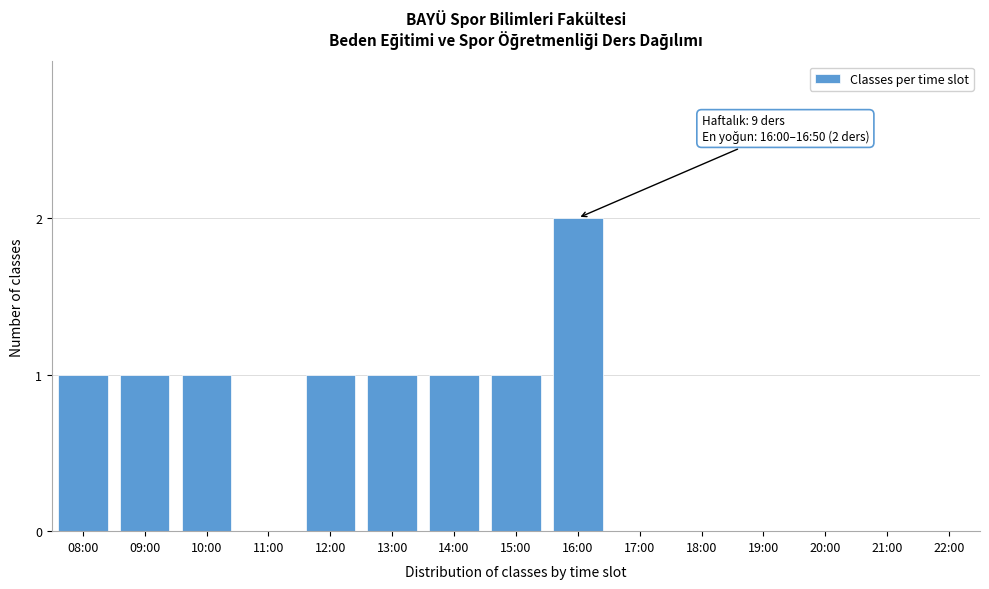

Reading left to right, extract all data points from this chart.

08:00=1	09:00=1	10:00=1	11:00=0	12:00=1	13:00=1	14:00=1	15:00=1	16:00=2	17:00=0	18:00=0	19:00=0	20:00=0	21:00=0	22:00=0